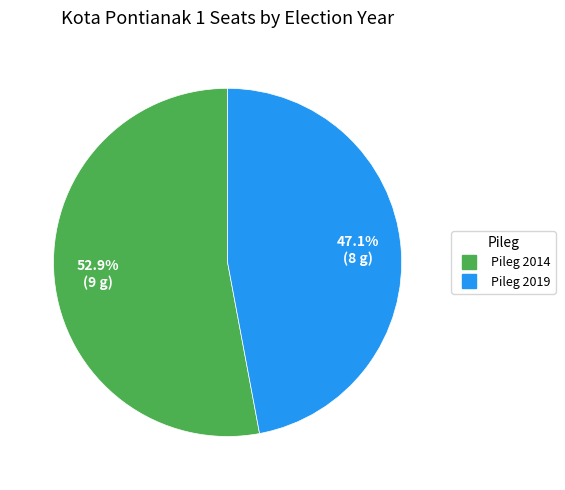

Which category has the smallest portion of the pie?

Pileg 2019